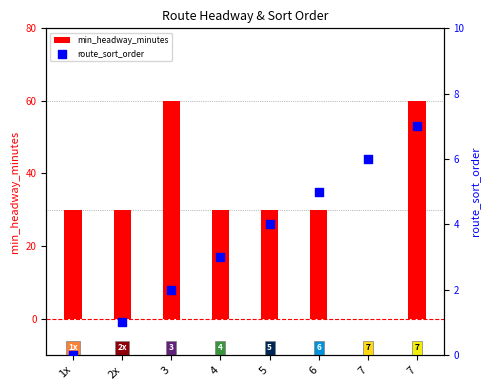

Is the value of min_headway_minutes at 7 greater than the value of route_sort_order at 2x?

No